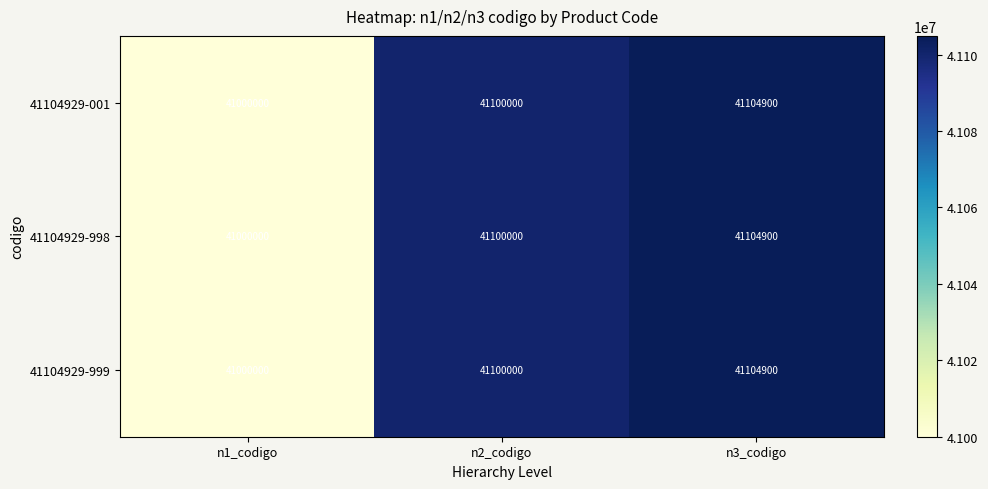

Is it true that 41104929-999 equals 23830284 at n2_codigo?

False